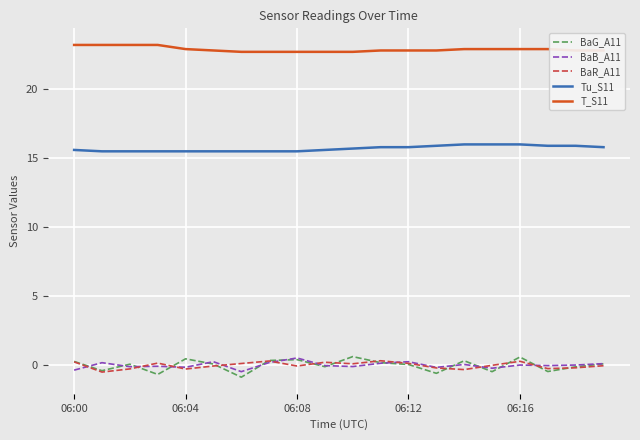

Does the chart have visible grid lines?

Yes